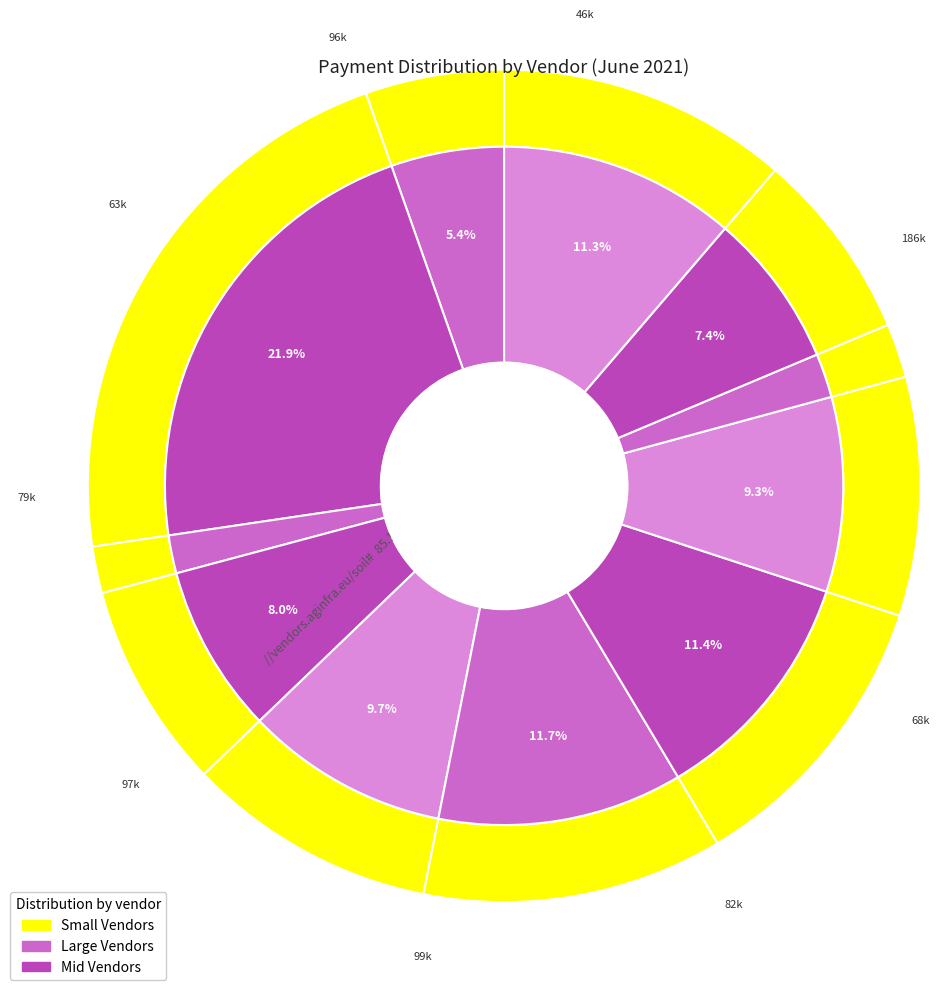

The SANTO DOMINGO MOTORS COMPANY S.A..- slice represents 9% of the pie. True or false?

False